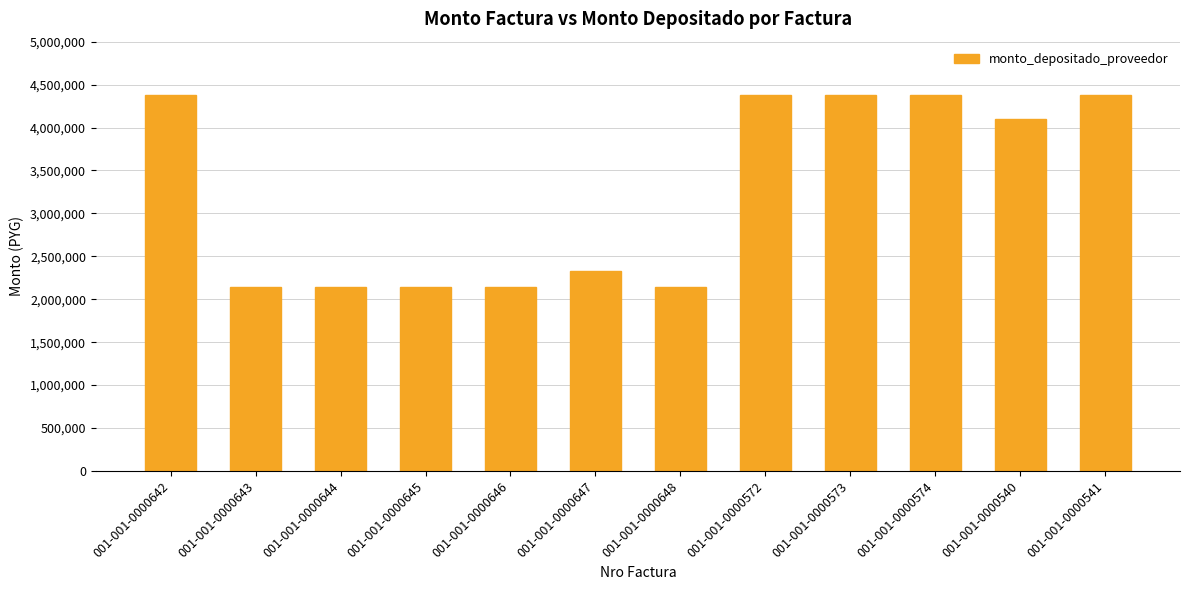

True or false: the data shows 4378990 at 001-001-0000574.

True